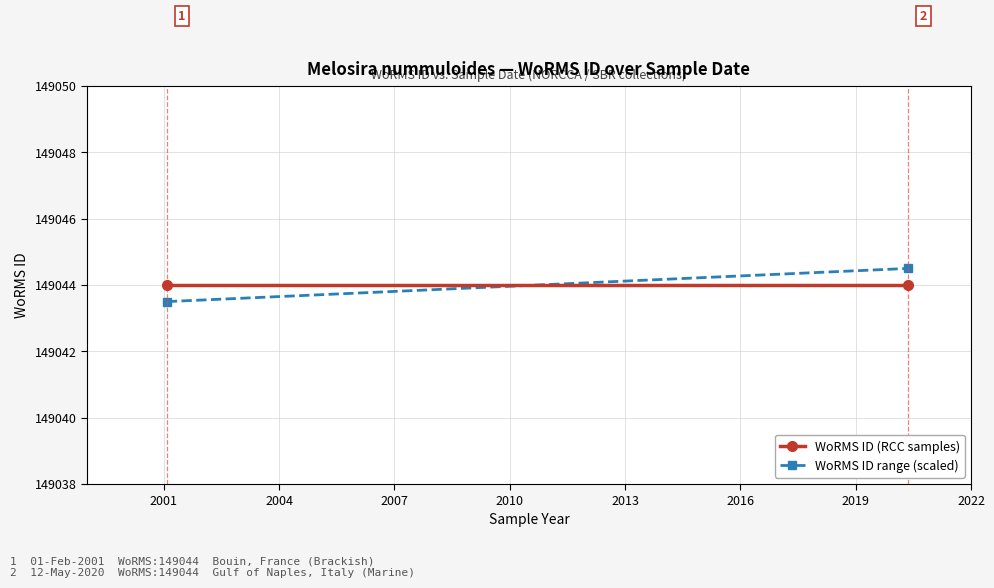

At how many categories does at least one series exceed 149043?

2